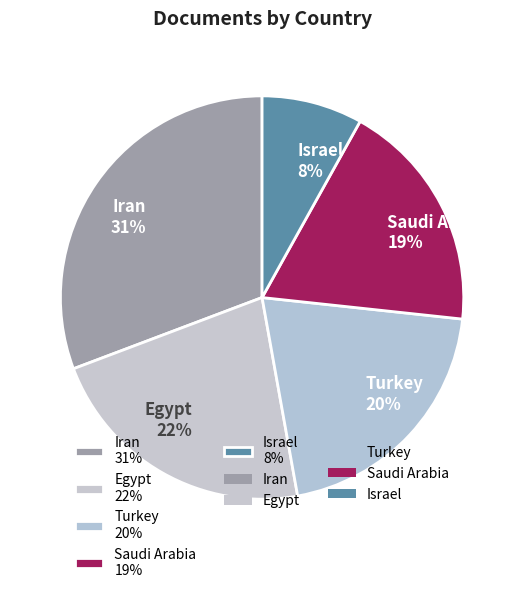

To the nearest percent, what is the difference between the Egypt and Turkey slice percentages?

2%